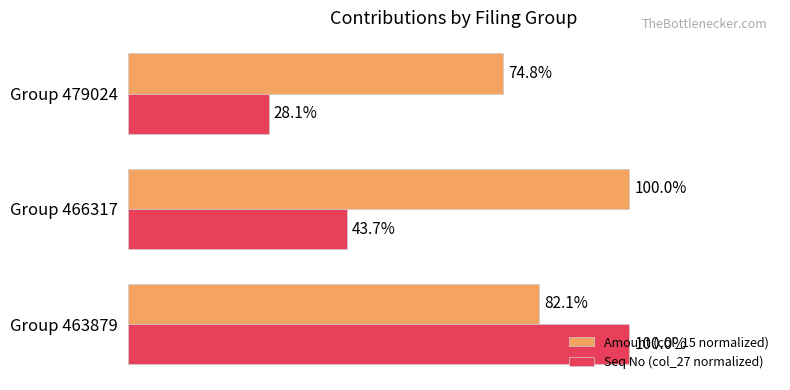

At which label does Amount (col_15 normalized) reach its minimum?

Group 479024